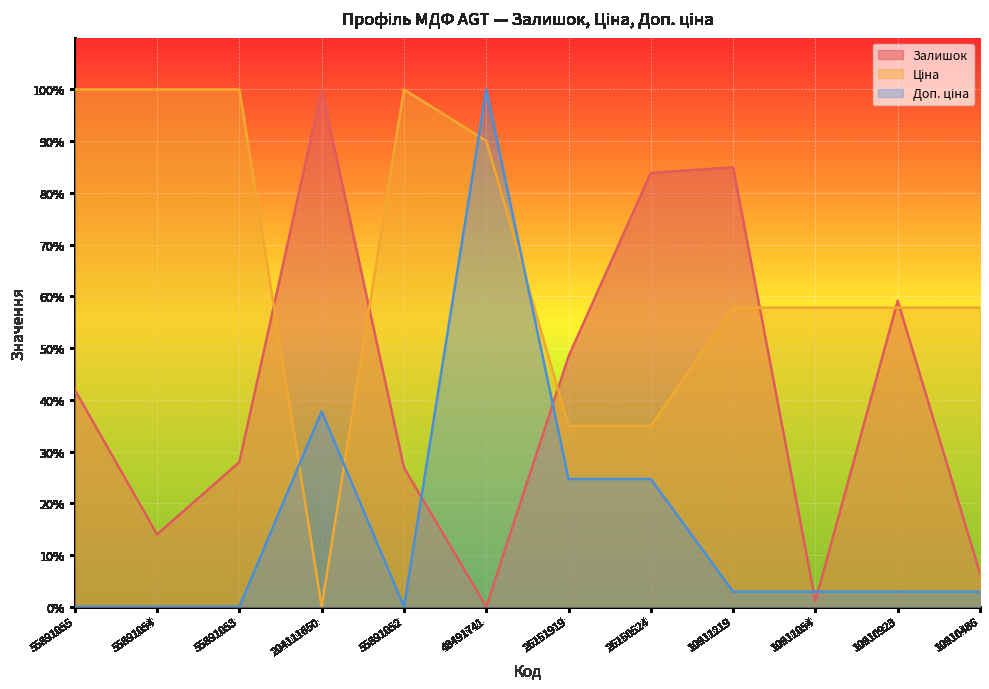

What value does the Залишок series have at 55891052?

26.9